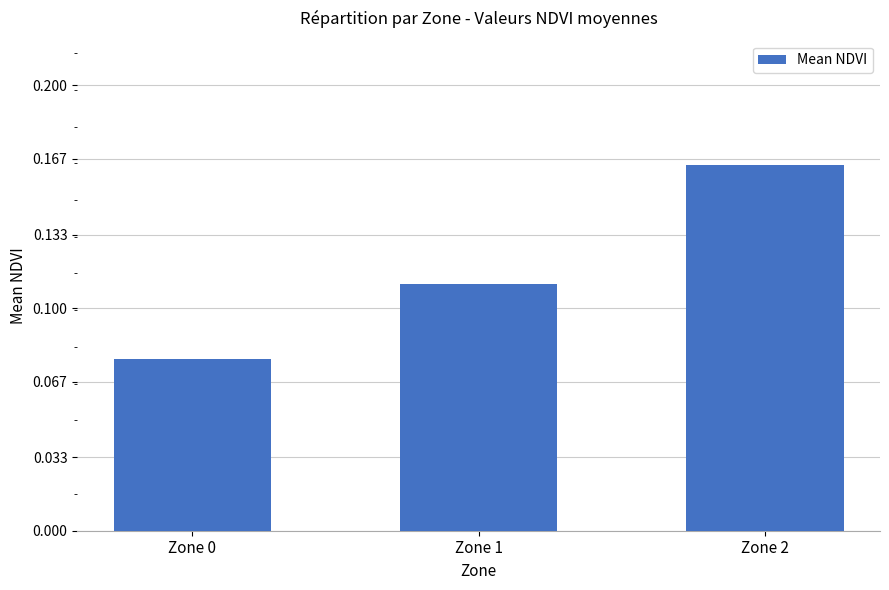

Which has a higher value, Zone 2 or Zone 0?

Zone 2